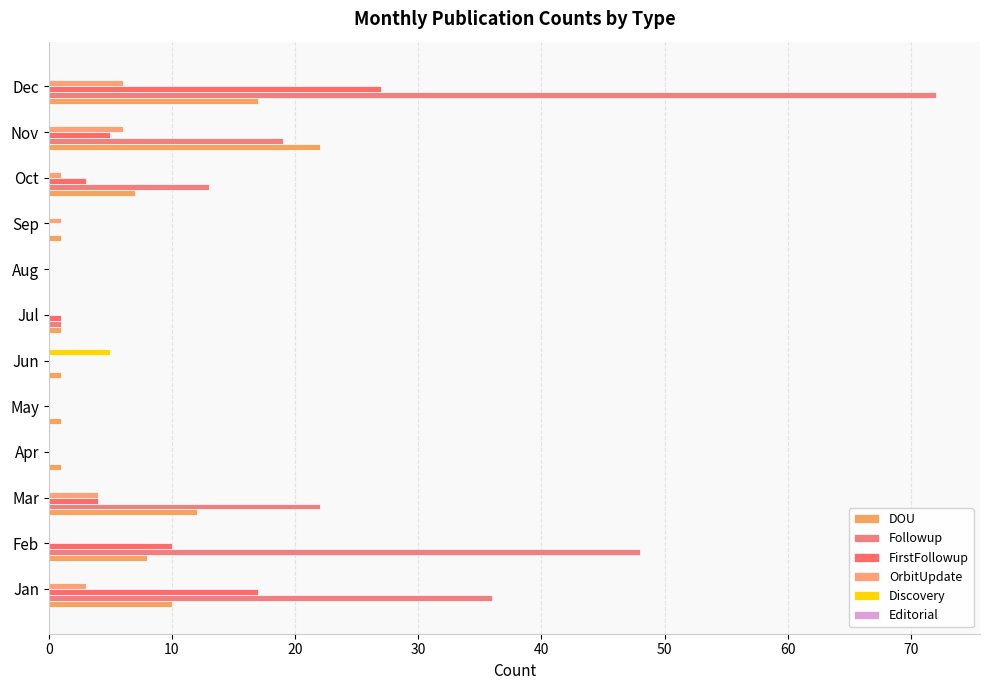

List the series in order of their peak value, highest first.

Followup, FirstFollowup, DOU, OrbitUpdate, Discovery, Editorial